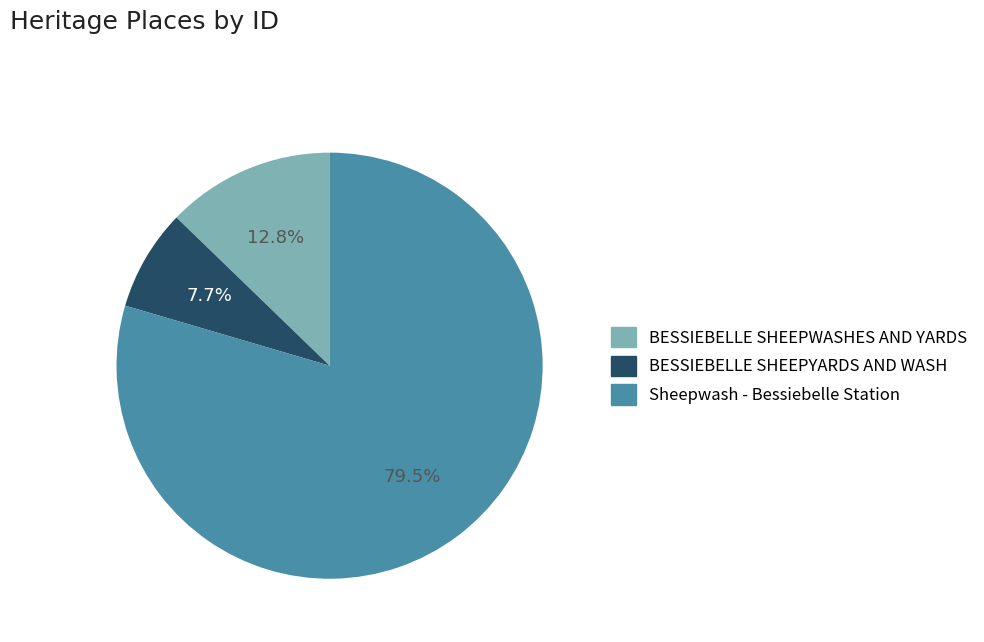

Which has a higher value, BESSIEBELLE SHEEPWASHES AND YARDS or Sheepwash - Bessiebelle Station?

Sheepwash - Bessiebelle Station